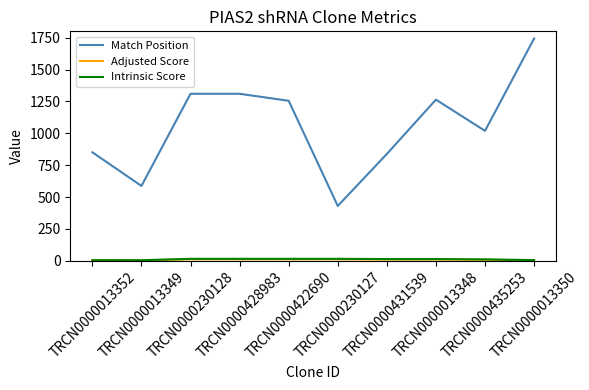

What is the sum of all Match Position values?

10608.0